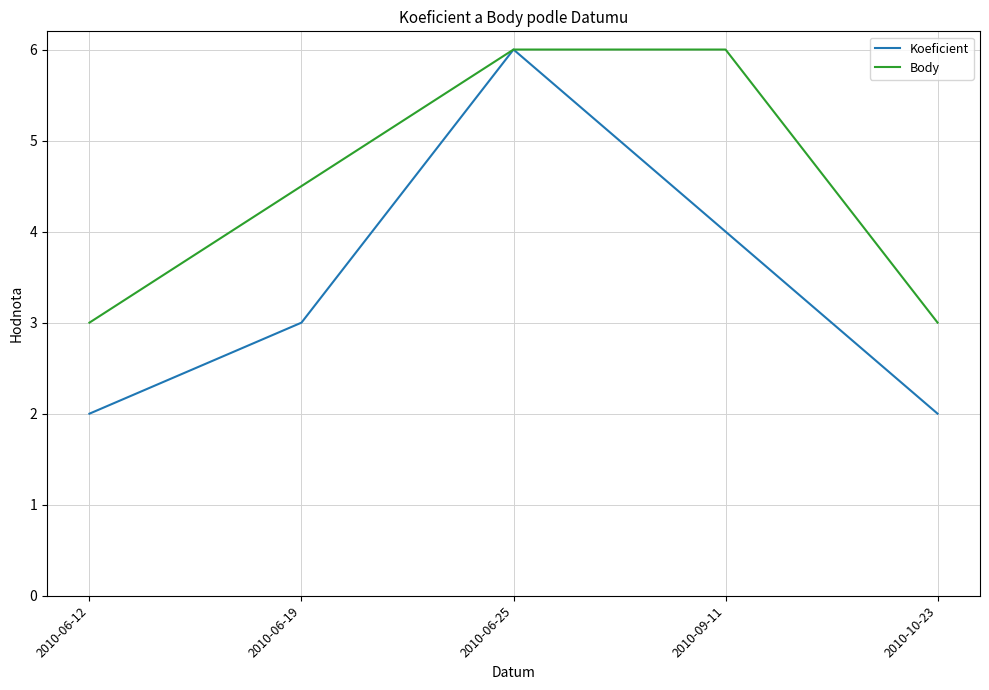

What is the greatest value displayed?

6.0